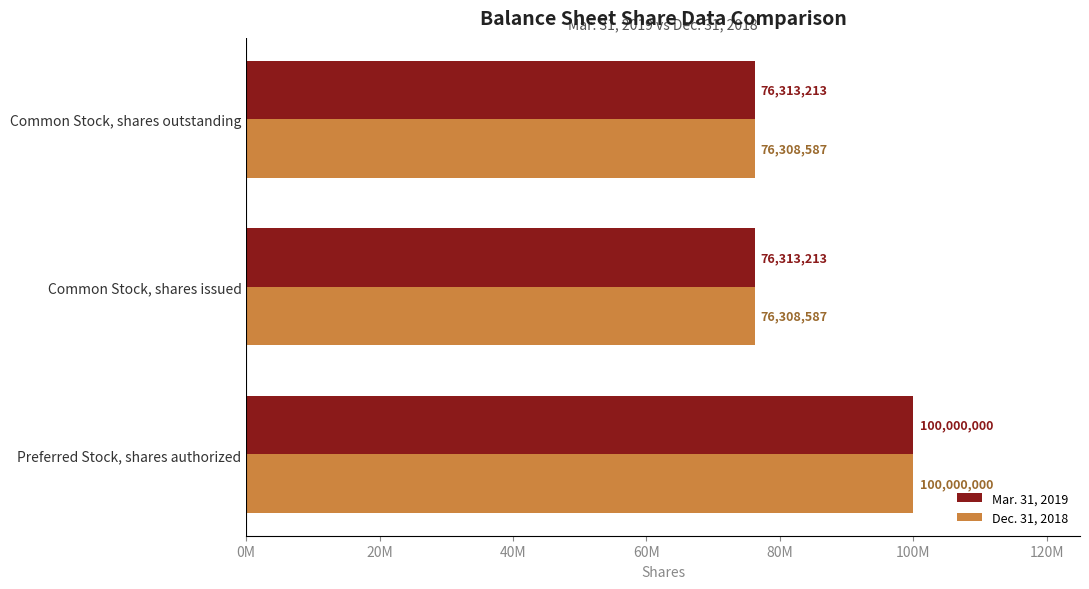

What are all the series names shown in the legend?

Mar. 31, 2019, Dec. 31, 2018